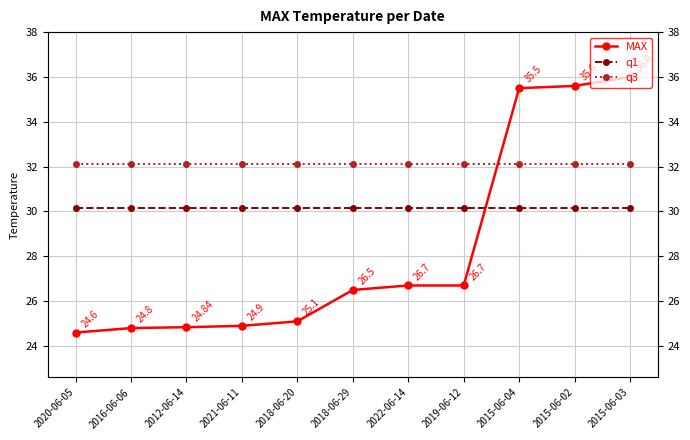

List the series in order of their peak value, highest first.

MAX, q3, q1